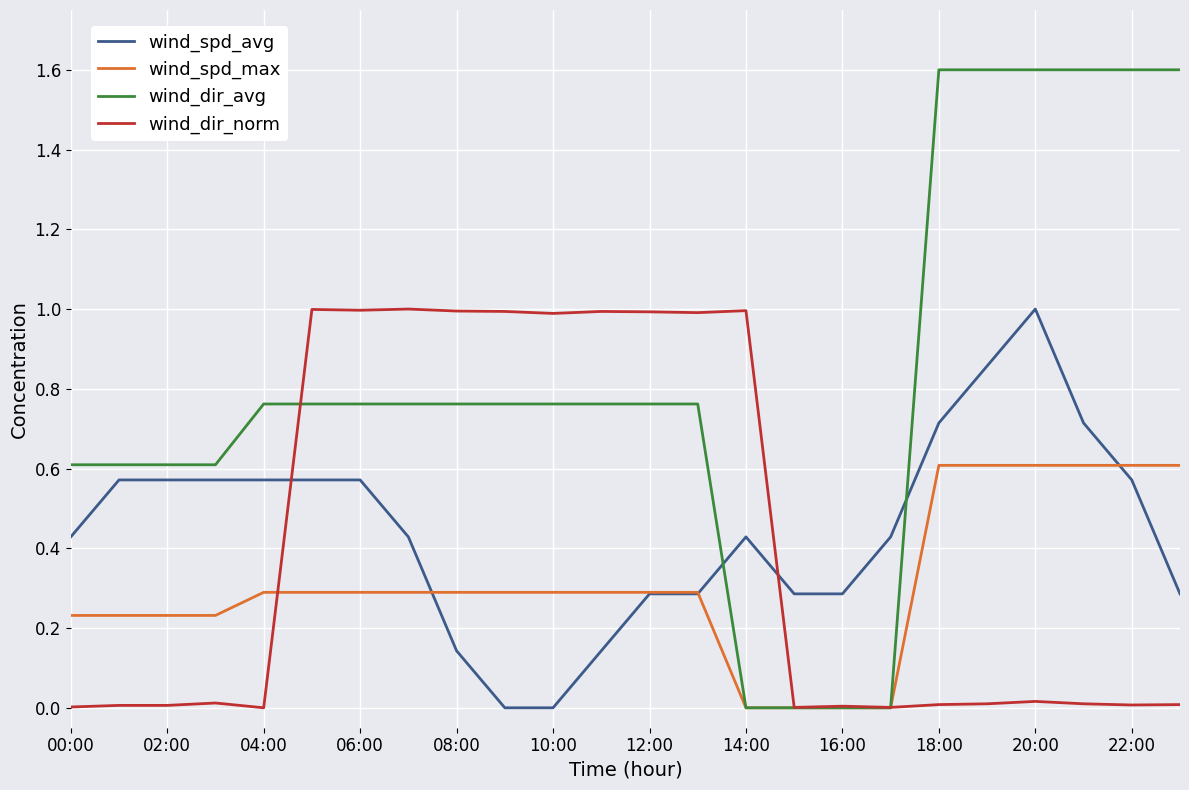

Which series has the largest total across all categories?

wind_dir_avg